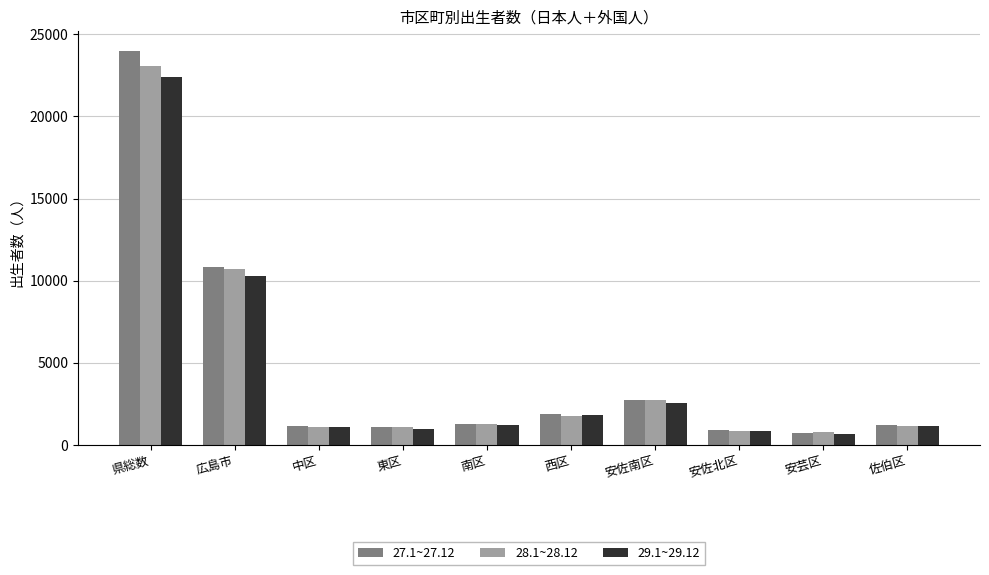

What is the value of the 28.1~28.12 bar at the 2nd from the left?

10681